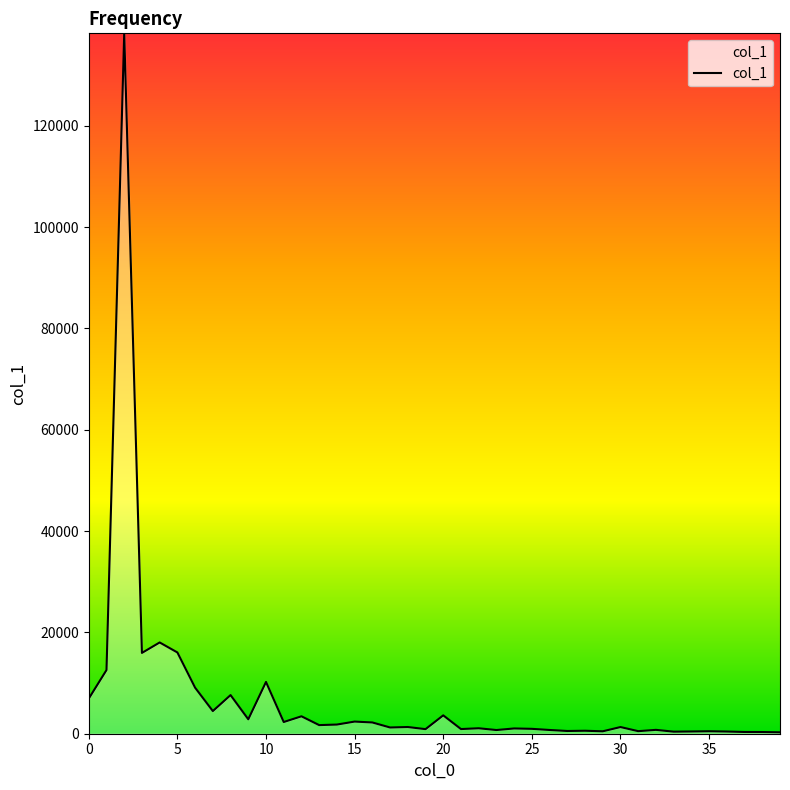

What is the difference between the maximum and minimum values?

137952